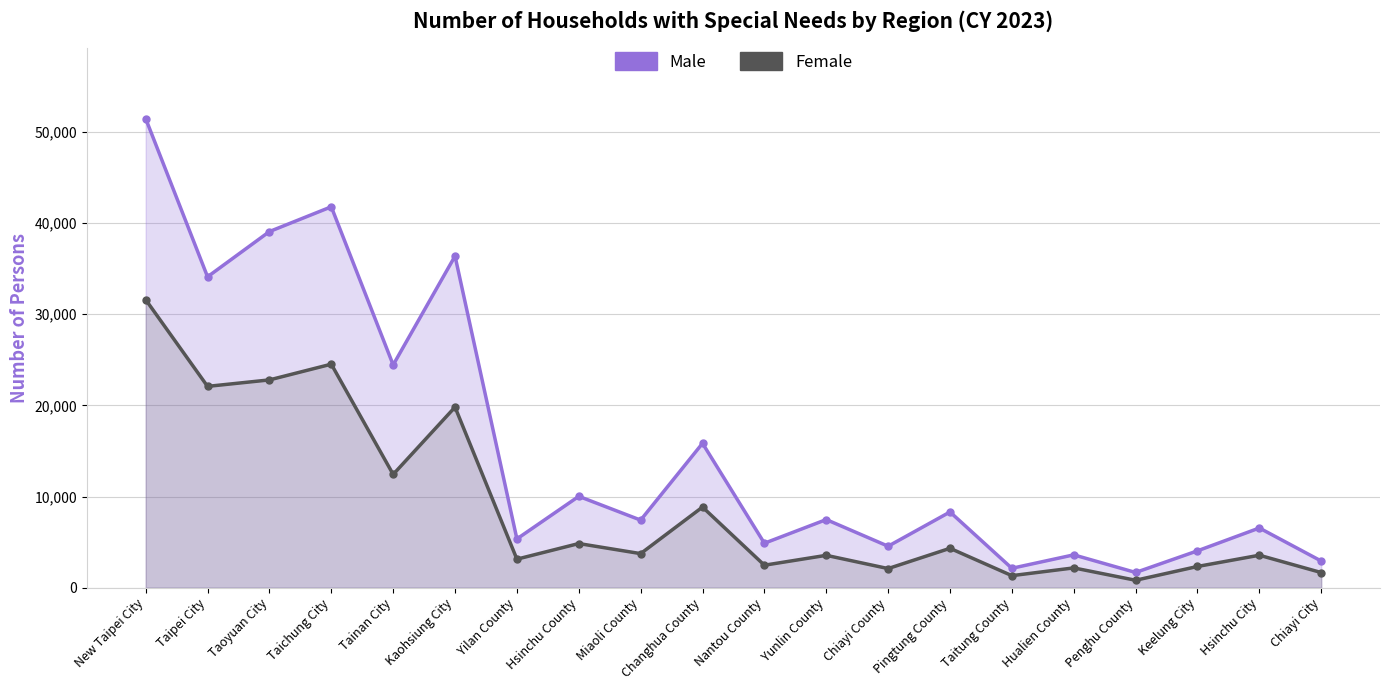

True or false: Female has a value of 3565 at Hsinchu City.

True